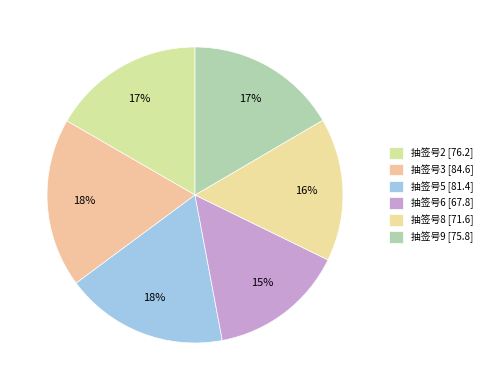

Rank the categories by value from highest to lowest.

3, 5, 2, 9, 8, 6